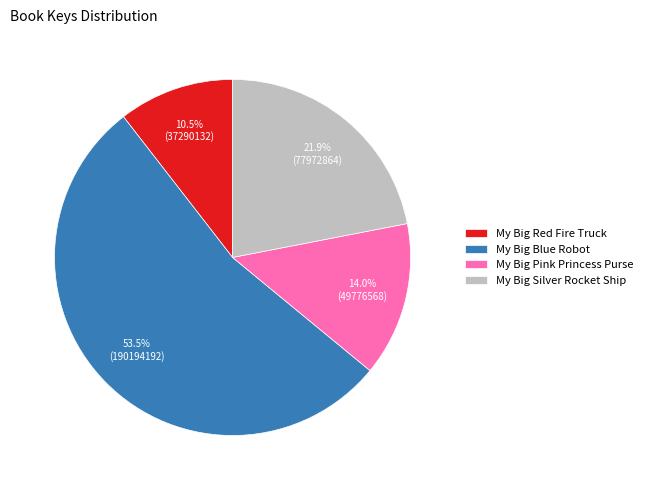

Which slice is the smallest?

My Big Red Fire Truck